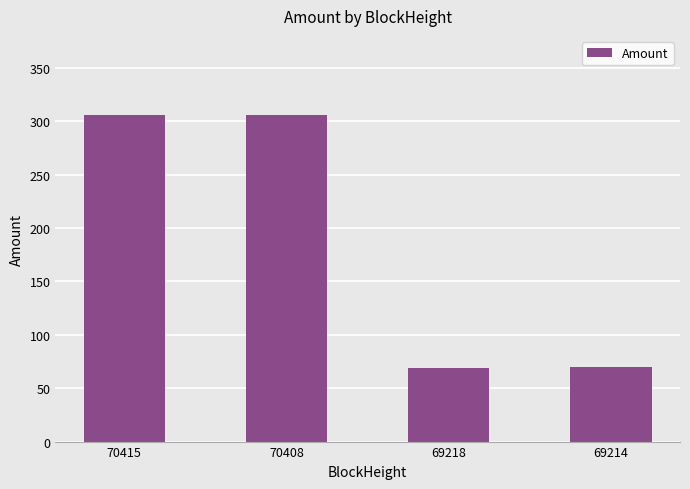

What is the difference between the maximum and second lowest values?

235.7